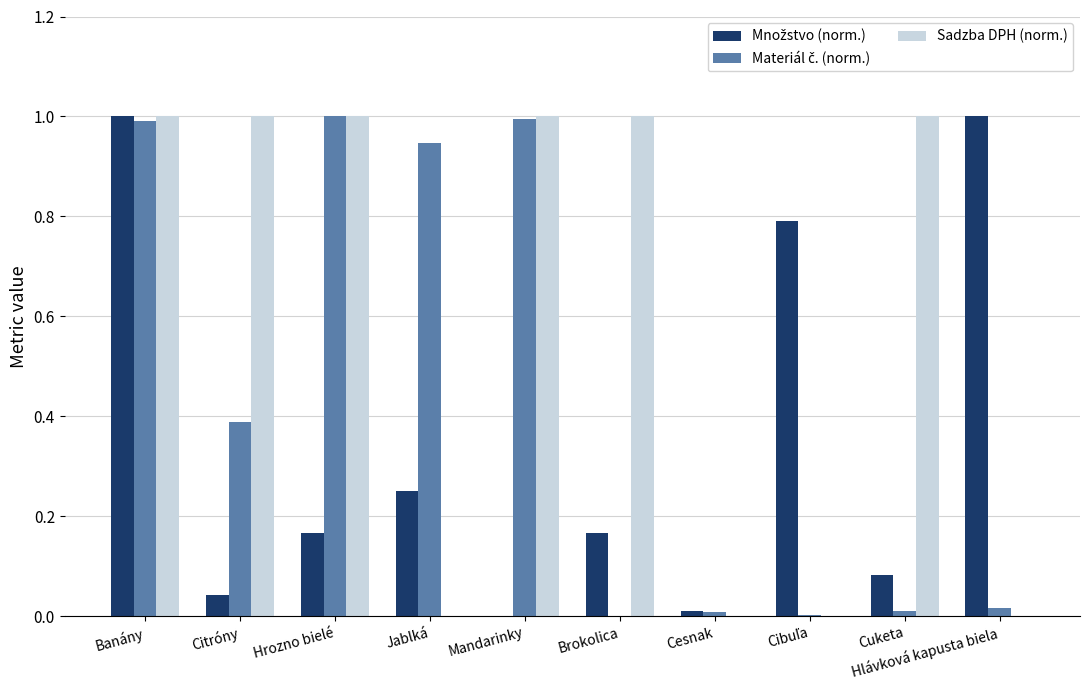

The Sadzba DPH (norm.) series shows 0.0 at Hlávková kapusta biela. True or false?

True